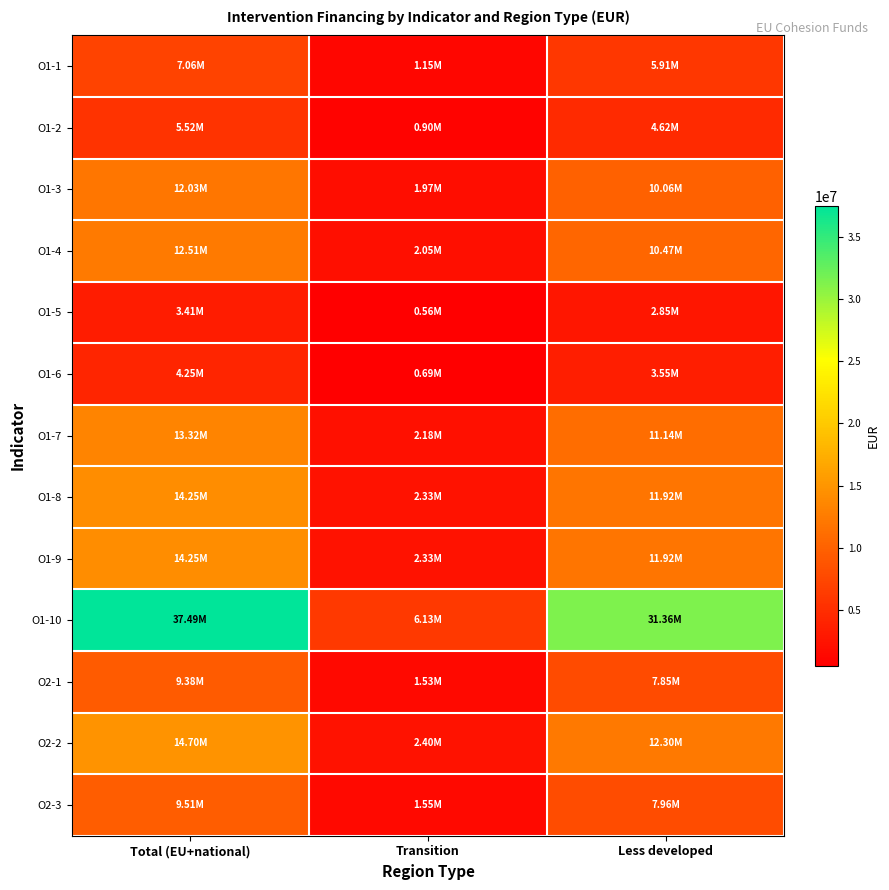

Reading left to right, what are all the values shown in this chart?

O1-1: Total (EU+national)=7063314.1	Transition=1154651.5	Less developed=5908662.6
O1-2: Total (EU+national)=5522555.6	Transition=902781.2	Less developed=4619774.4
O1-3: Total (EU+national)=12027560.6	Transition=1966165.0	Less developed=10061395.6
O1-4: Total (EU+national)=12513571.5	Transition=2045614.0	Less developed=10467957.5
O1-5: Total (EU+national)=3408566.9	Transition=557204.0	Less developed=2851362.9
O1-6: Total (EU+national)=4247100.0	Transition=694280.4	Less developed=3552819.6
O1-7: Total (EU+national)=13320639.6	Transition=2177546.8	Less developed=11143092.8
O1-8: Total (EU+national)=14248410.9	Transition=2329211.0	Less developed=11919199.8
O1-9: Total (EU+national)=14248410.9	Transition=2329211.0	Less developed=11919199.8
O1-10: Total (EU+national)=37486452.9	Transition=6127971.8	Less developed=31358481.1
O2-1: Total (EU+national)=9384773.3	Transition=1534144.3	Less developed=7850629.1
O2-2: Total (EU+national)=14699659.8	Transition=2402977.5	Less developed=12296682.4
O2-3: Total (EU+national)=9510114.0	Transition=1554633.9	Less developed=7955480.1